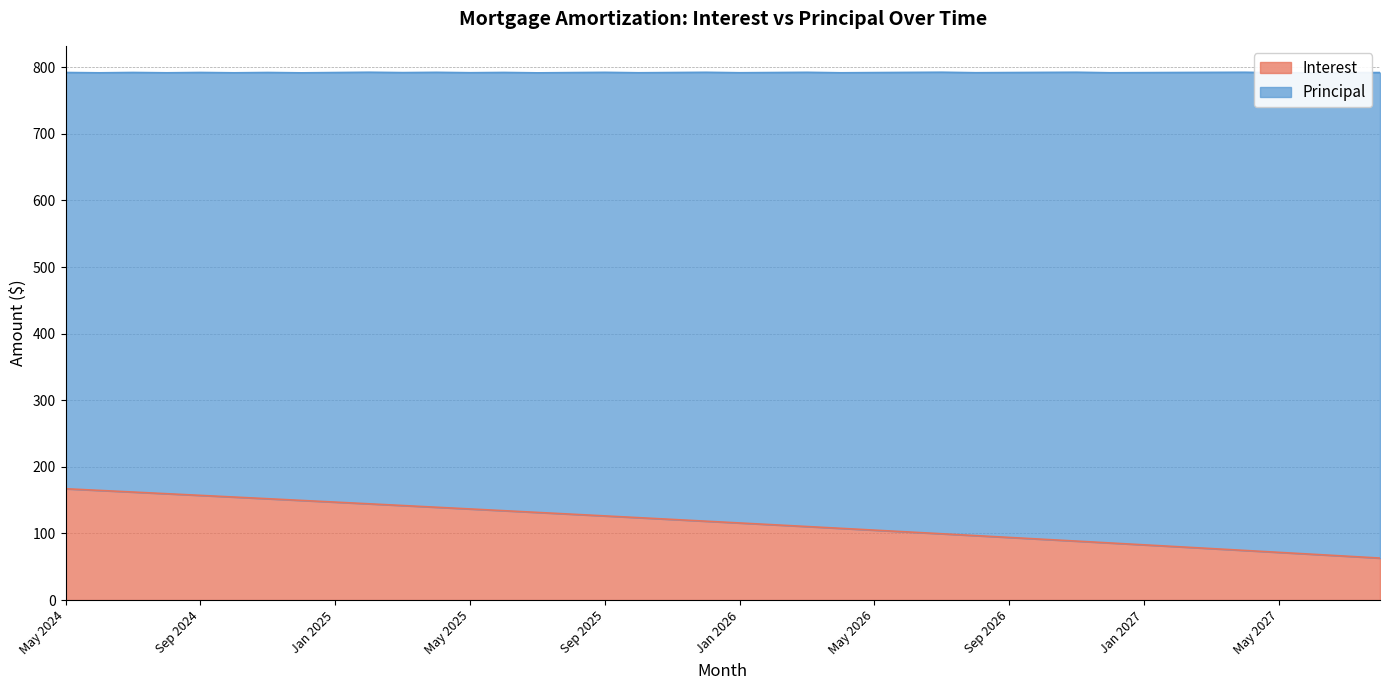

Reading left to right, what are all the values shown in this chart?

167.2	164.7	162.2	159.7	157.2	154.7	152.2	149.6	147.1	144.6	142.0	139.4	136.8	134.2	131.6	129.0	126.4	123.8	121.1	118.5	115.8	113.1	110.4	107.7	105.0	102.3	99.6	96.8	94.1	91.3	88.5	85.8	83.0	80.2	77.3	74.5	71.7	68.8	66.0	63.1